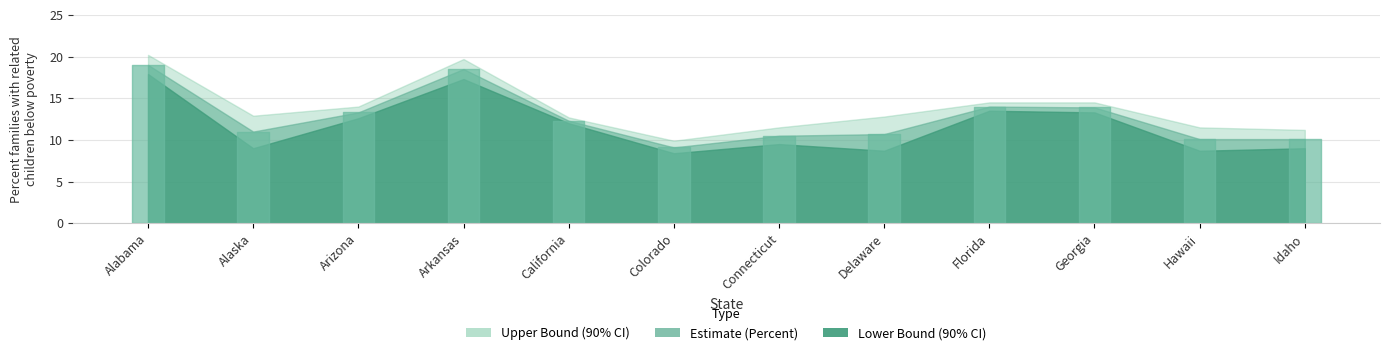

True or false: lower_bound and percent cross at least once.

False